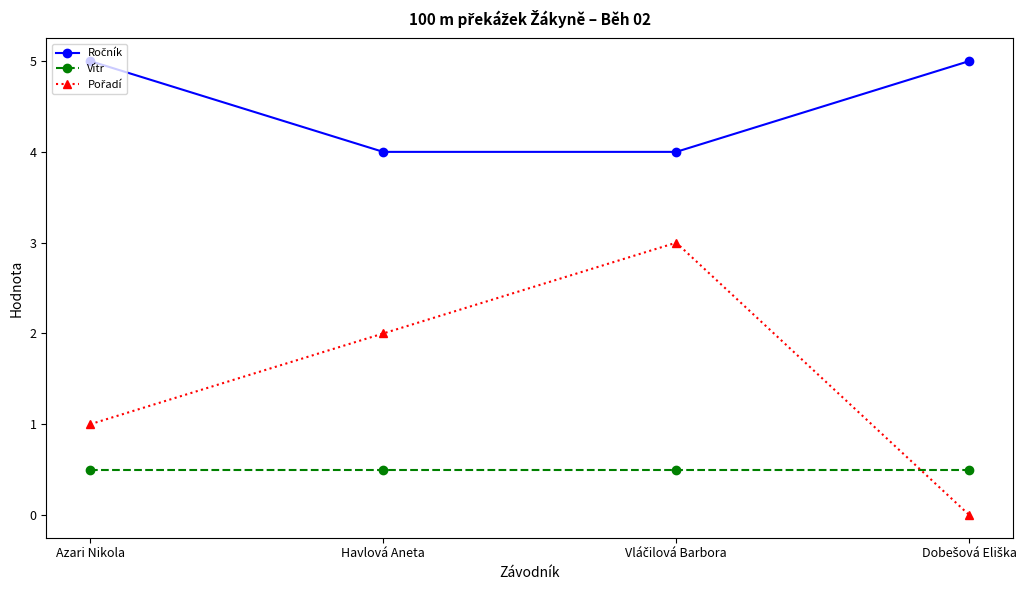

True or false: Vítr has a value of 0.5 at Havlová Aneta.

True